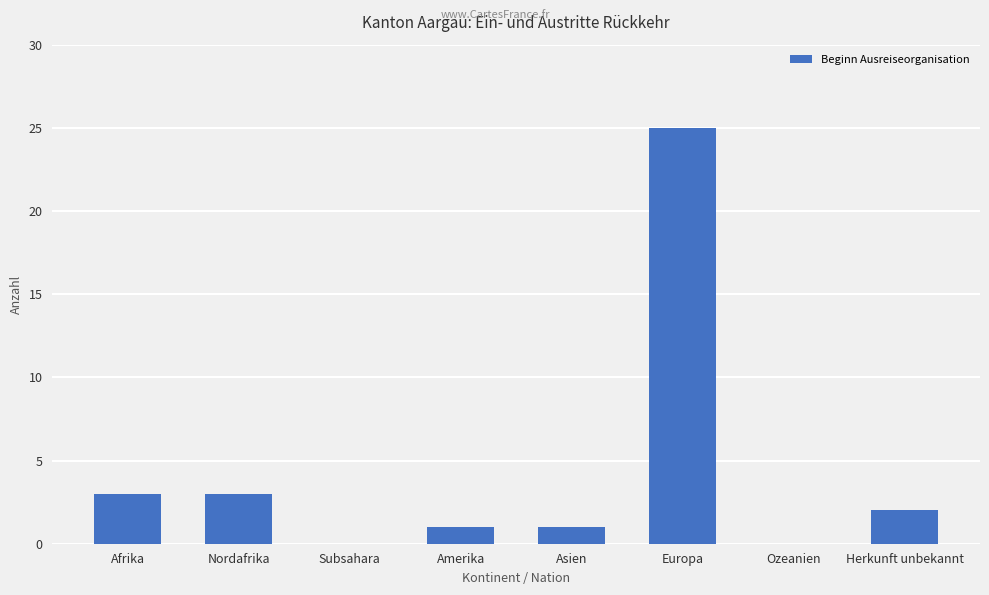

The value at Herkunft unbekannt is 2. True or false?

True